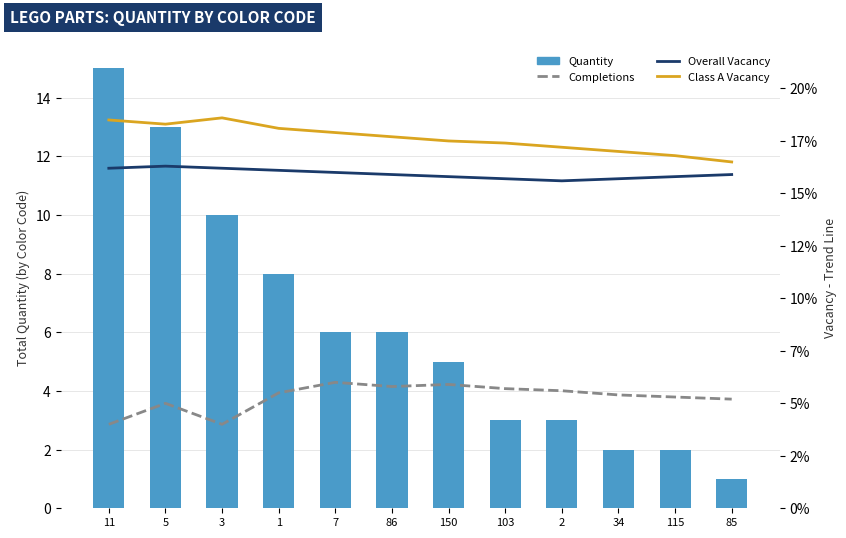

Which has a higher value, 11 or 1?

11